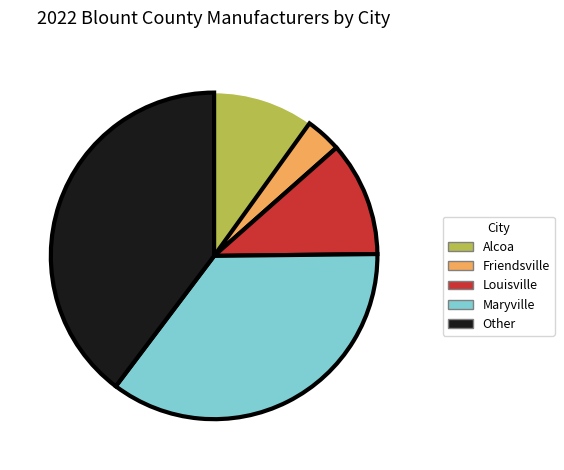

Does Maryville account for over 50% of the chart?

No